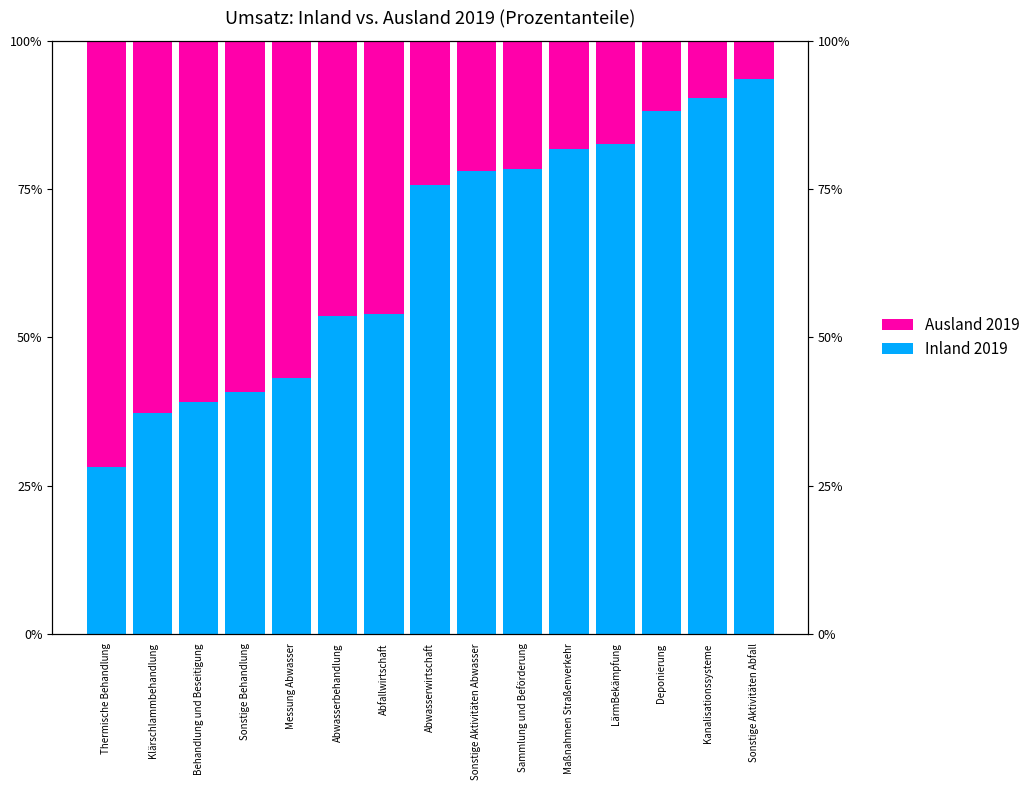

List the series in order of their overall mean, highest first.

Inland 2019, Ausland 2019